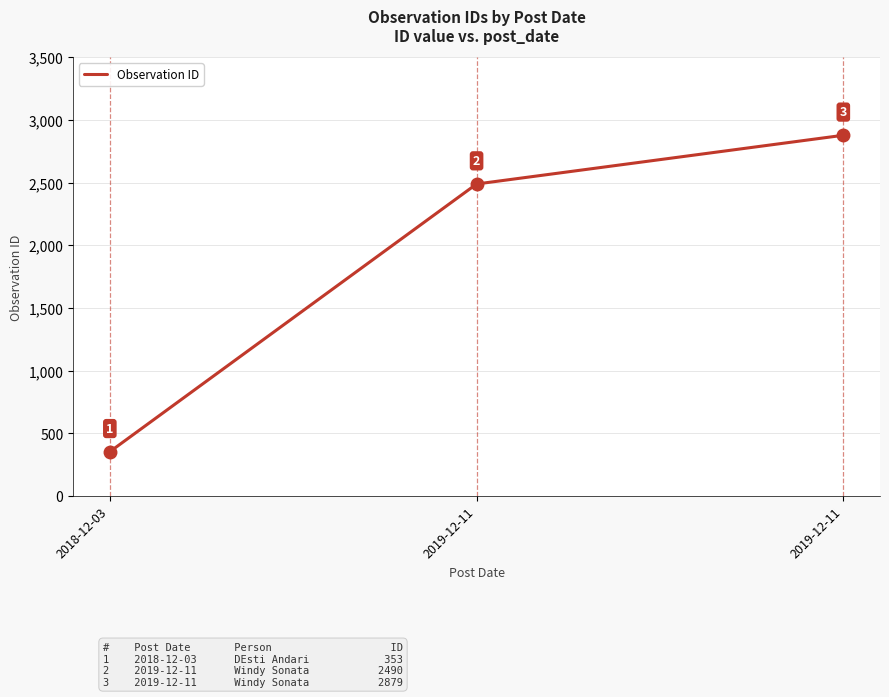

Does the chart display data point markers on the line(s)?

No